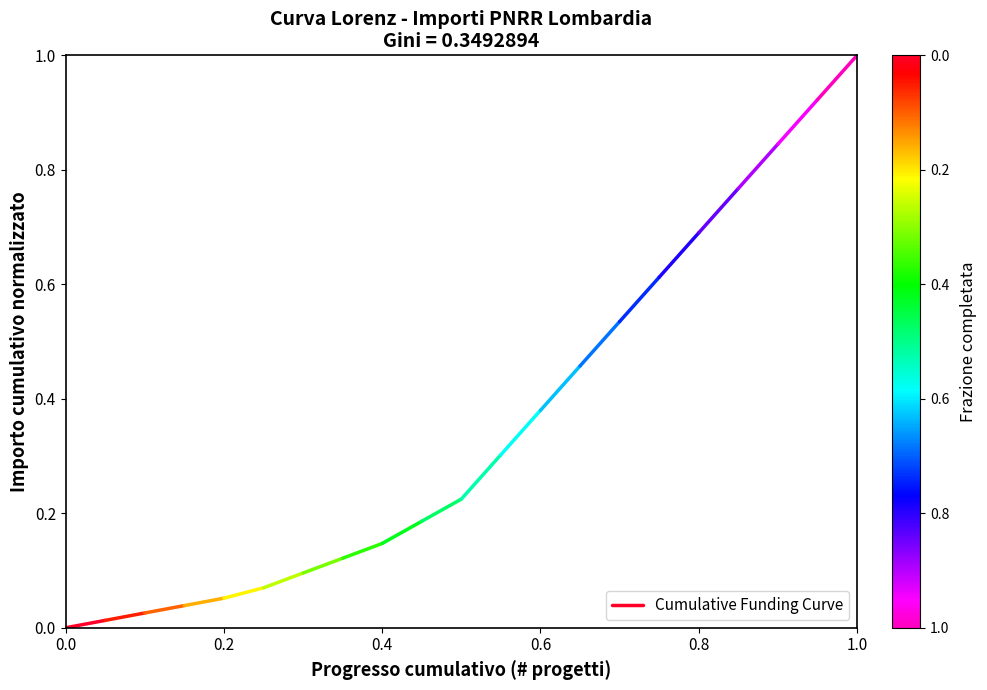

Is this an area chart (filled region under the line)?

No